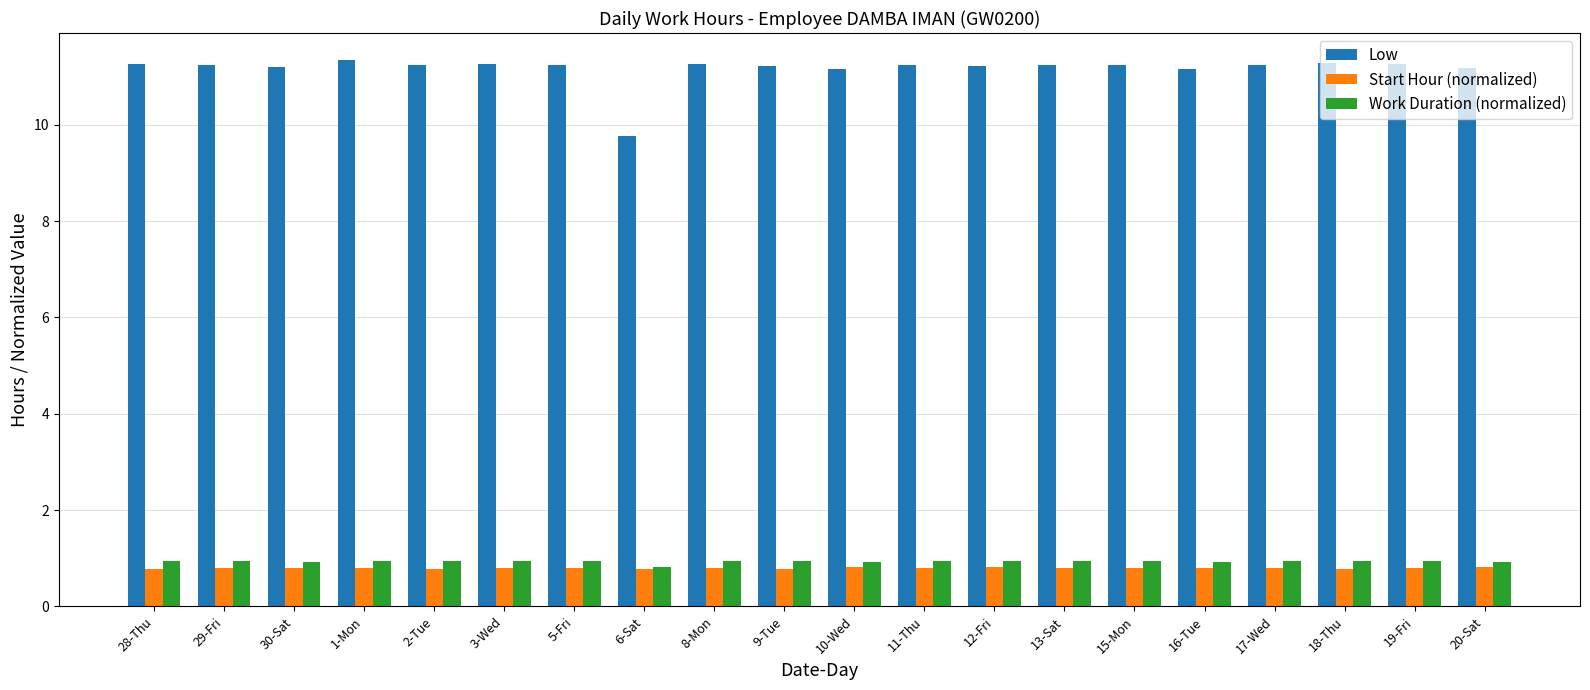

What is the sum of the Start Hour (normalized) values at 20-Sat and 13-Sat?

1.6